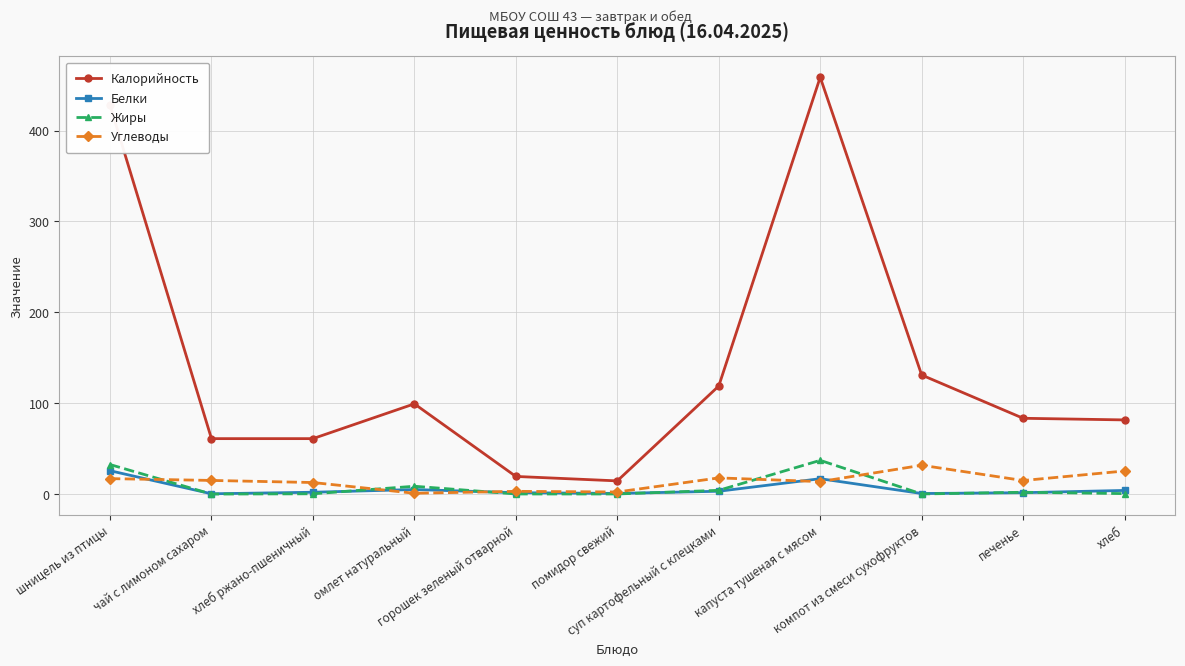

At which label does Углеводы reach its peak?

компот из смеси сухофруктов